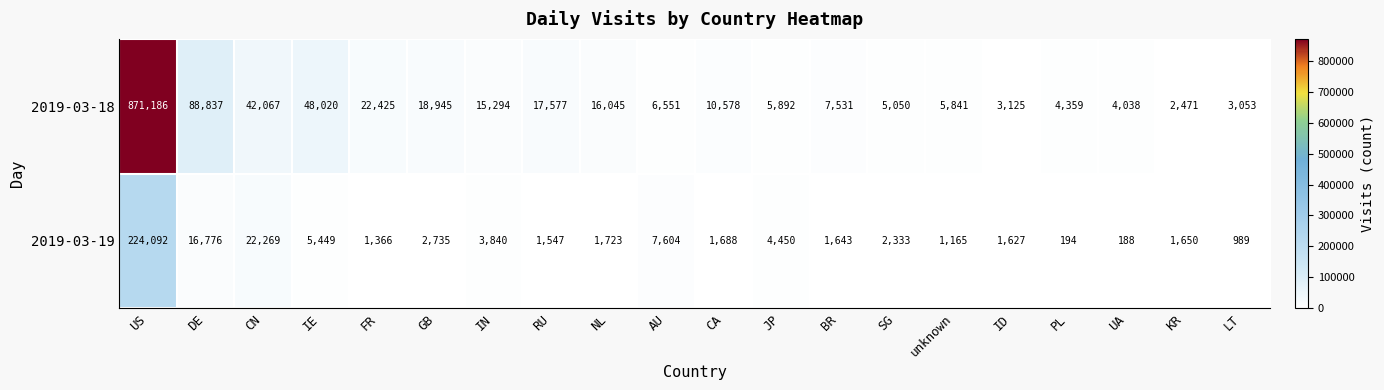

Count the number of categories in the chart.

20